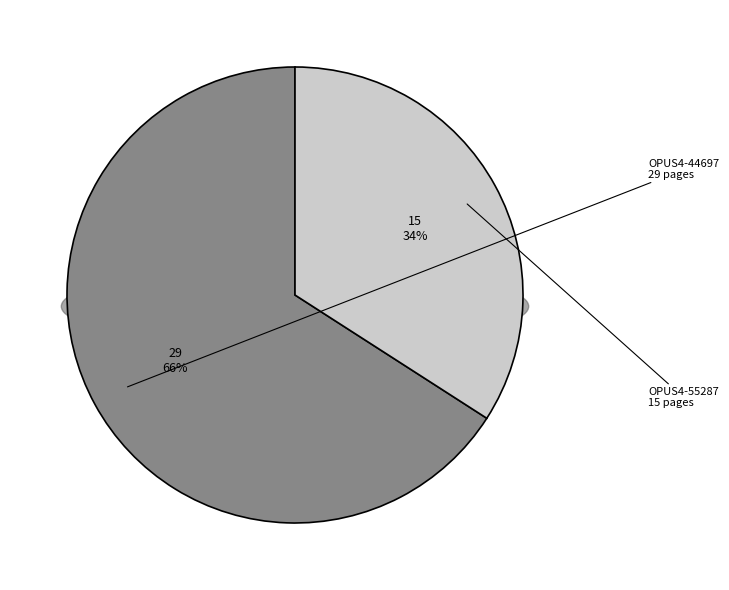

To the nearest percent, what portion does OPUS4-55287 represent?

34%